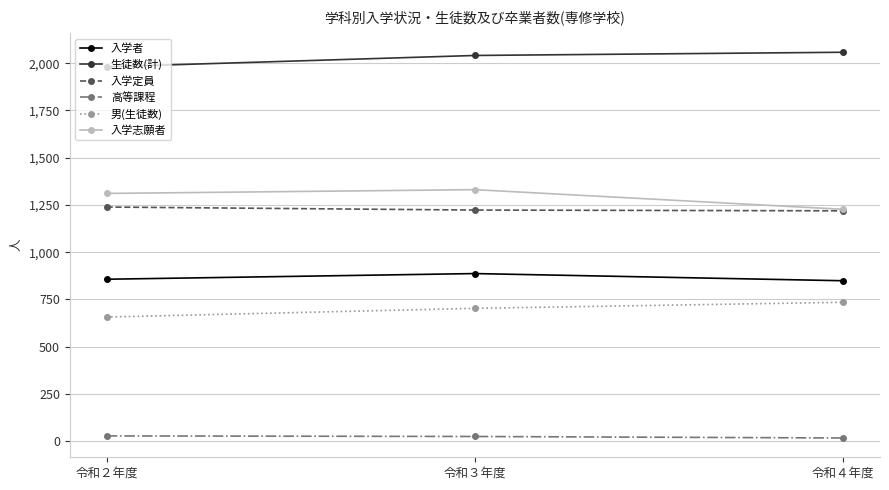

Is it true that 入学志願者 equals 1227 at 令和４年度?

True